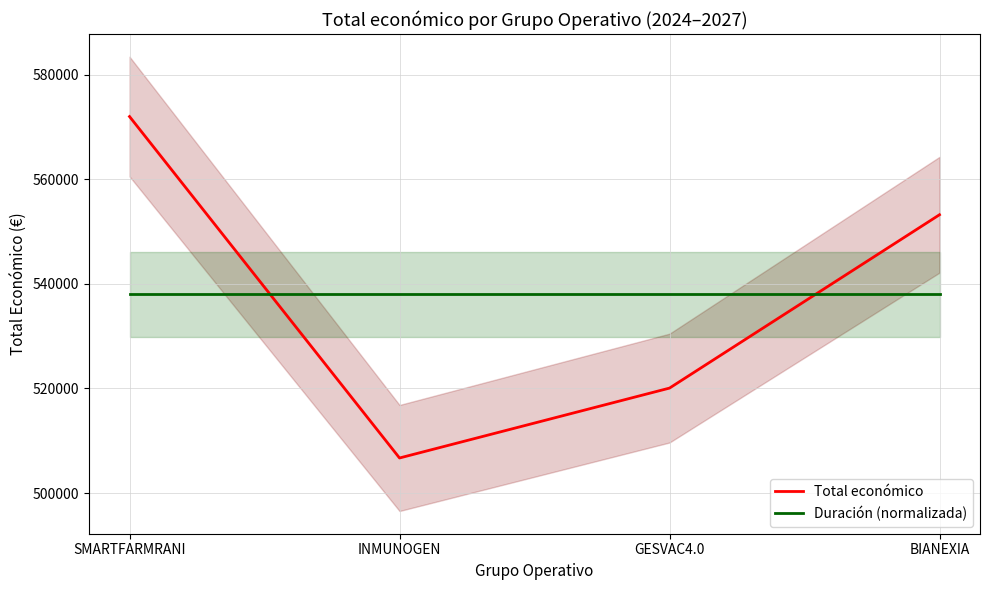

What is the value of the Duración (normalizada) point at the 2nd from the left?

537981.5